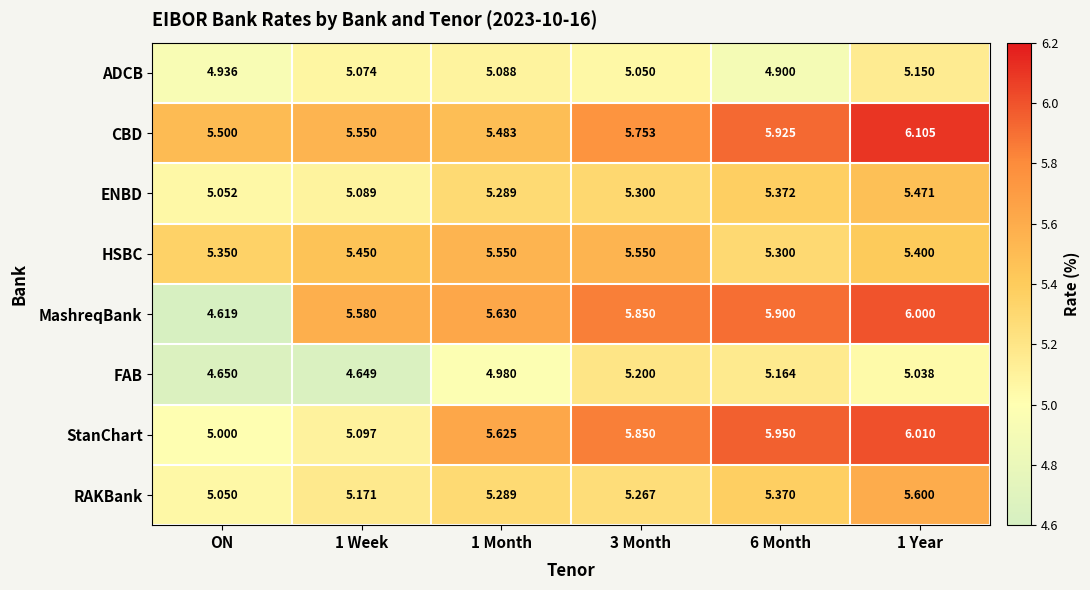

What is the difference between the highest and lowest values at ON?

0.9